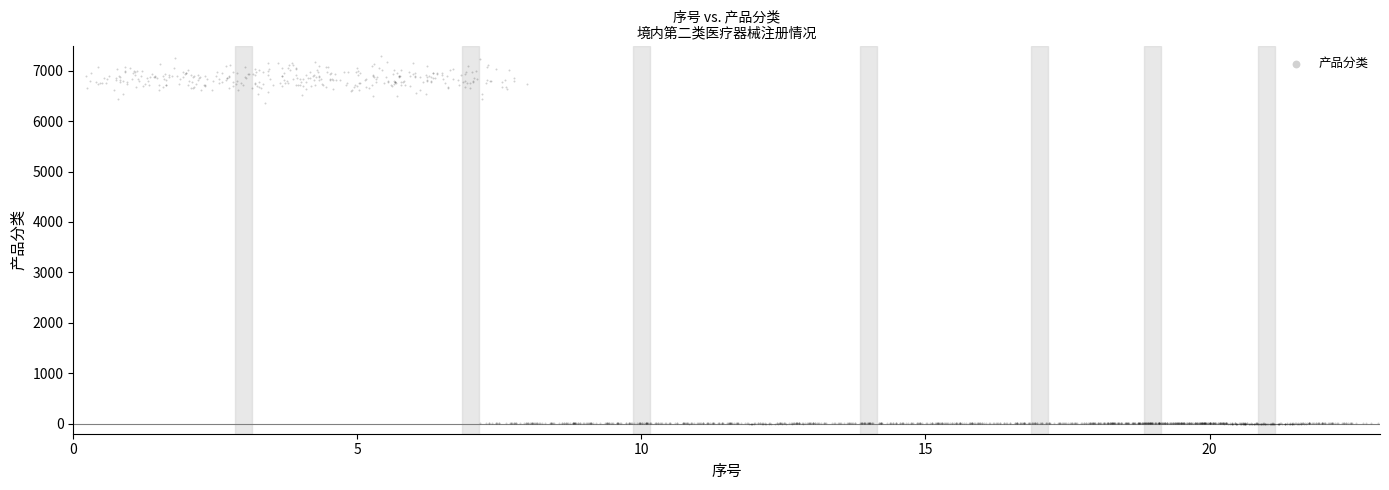

What is the range of X values (max minus min)?

22.8